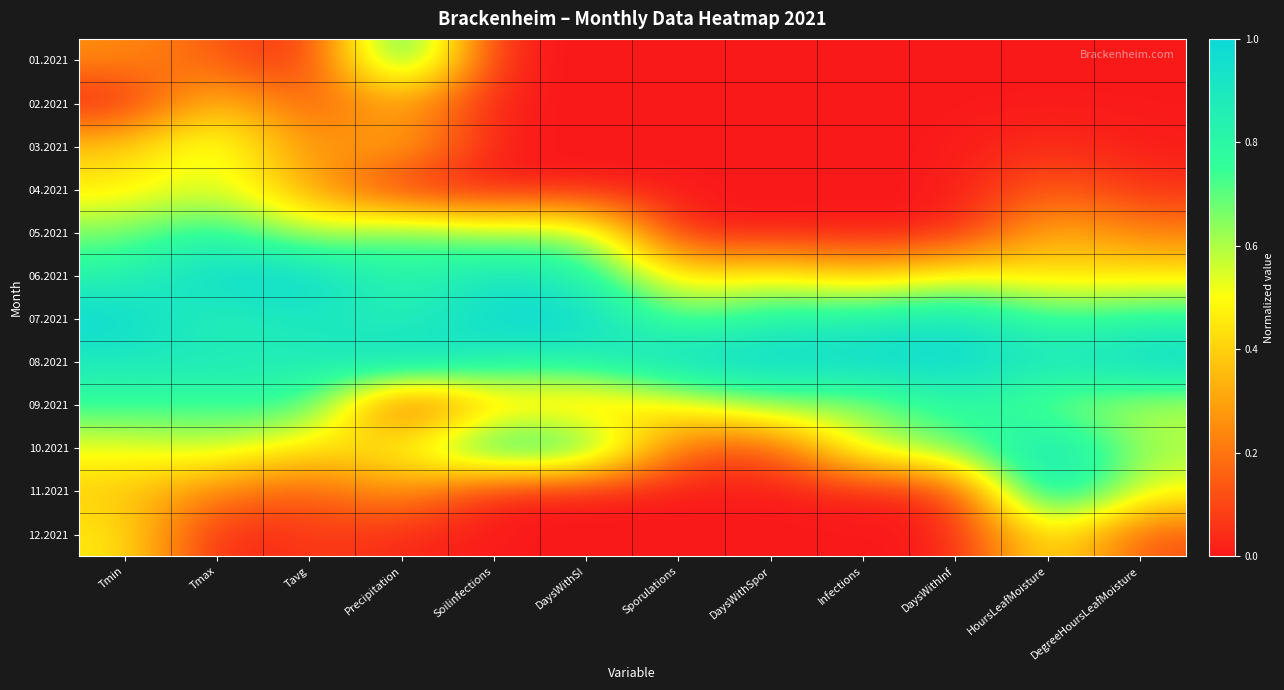

Reading right to left, extract all data points from this chart.

01.2021: DegreeHoursLeafMoisture=0.0	HoursLeafMoisture=0.0	DaysWithInf=0.0	Infections=0.0	DaysWithSpor=0.0	Sporulations=0.0	DaysWithSI=0.0	Soilinfections=0.0	Precipitation=0.9	Tavg=0.0	Tmax=0.1	Tmin=0.3
02.2021: DegreeHoursLeafMoisture=0.0	HoursLeafMoisture=0.0	DaysWithInf=0.0	Infections=0.0	DaysWithSpor=0.0	Sporulations=0.0	DaysWithSI=0.0	Soilinfections=0.0	Precipitation=0.3	Tavg=0.1	Tmax=0.4	Tmin=0.0
03.2021: DegreeHoursLeafMoisture=0.0	HoursLeafMoisture=0.0	DaysWithInf=0.0	Infections=0.0	DaysWithSpor=0.0	Sporulations=0.0	DaysWithSI=0.0	Soilinfections=0.0	Precipitation=0.4	Tavg=0.2	Tmax=0.6	Tmin=0.4
04.2021: DegreeHoursLeafMoisture=0.1	HoursLeafMoisture=0.2	DaysWithInf=0.0	Infections=0.0	DaysWithSpor=0.0	Sporulations=0.0	DaysWithSI=0.0	Soilinfections=0.0	Precipitation=0.0	Tavg=0.3	Tmax=0.6	Tmin=0.4
05.2021: DegreeHoursLeafMoisture=0.2	HoursLeafMoisture=0.4	DaysWithInf=0.0	Infections=0.0	DaysWithSpor=0.0	Sporulations=0.0	DaysWithSI=0.7	Soilinfections=0.6	Precipitation=0.7	Tavg=0.5	Tmax=0.8	Tmin=0.7
06.2021: DegreeHoursLeafMoisture=0.4	HoursLeafMoisture=0.4	DaysWithInf=0.5	Infections=0.4	DaysWithSpor=0.5	Sporulations=0.4	DaysWithSI=0.8	Soilinfections=0.9	Precipitation=0.8	Tavg=1.0	Tmax=1.0	Tmin=0.8
07.2021: DegreeHoursLeafMoisture=0.8	HoursLeafMoisture=0.7	DaysWithInf=0.9	Infections=0.8	DaysWithSpor=0.8	Sporulations=0.7	DaysWithSI=1.0	Soilinfections=1.0	Precipitation=0.8	Tavg=0.9	Tmax=0.8	Tmin=1.0
08.2021: DegreeHoursLeafMoisture=1.0	HoursLeafMoisture=0.9	DaysWithInf=1.0	Infections=1.0	DaysWithSpor=1.0	Sporulations=1.0	DaysWithSI=0.8	Soilinfections=0.8	Precipitation=1.0	Tavg=0.9	Tmax=0.9	Tmin=0.9
09.2021: DegreeHoursLeafMoisture=0.6	HoursLeafMoisture=0.7	DaysWithInf=0.8	Infections=0.6	DaysWithSpor=0.7	Sporulations=0.5	DaysWithSI=0.3	Soilinfections=0.4	Precipitation=0.0	Tavg=0.8	Tmax=0.7	Tmin=0.8
10.2021: DegreeHoursLeafMoisture=0.6	HoursLeafMoisture=1.0	DaysWithInf=0.7	Infections=0.6	DaysWithSpor=0.1	Sporulations=0.2	DaysWithSI=0.8	Soilinfections=0.9	Precipitation=0.5	Tavg=0.4	Tmax=0.6	Tmin=0.5
11.2021: DegreeHoursLeafMoisture=0.5	HoursLeafMoisture=1.0	DaysWithInf=0.0	Infections=0.0	DaysWithSpor=0.0	Sporulations=0.0	DaysWithSI=0.0	Soilinfections=0.0	Precipitation=0.3	Tavg=0.1	Tmax=0.2	Tmin=0.4
12.2021: DegreeHoursLeafMoisture=0.1	HoursLeafMoisture=0.5	DaysWithInf=0.0	Infections=0.0	DaysWithSpor=0.0	Sporulations=0.0	DaysWithSI=0.0	Soilinfections=0.0	Precipitation=0.0	Tavg=0.1	Tmax=0.0	Tmin=0.5